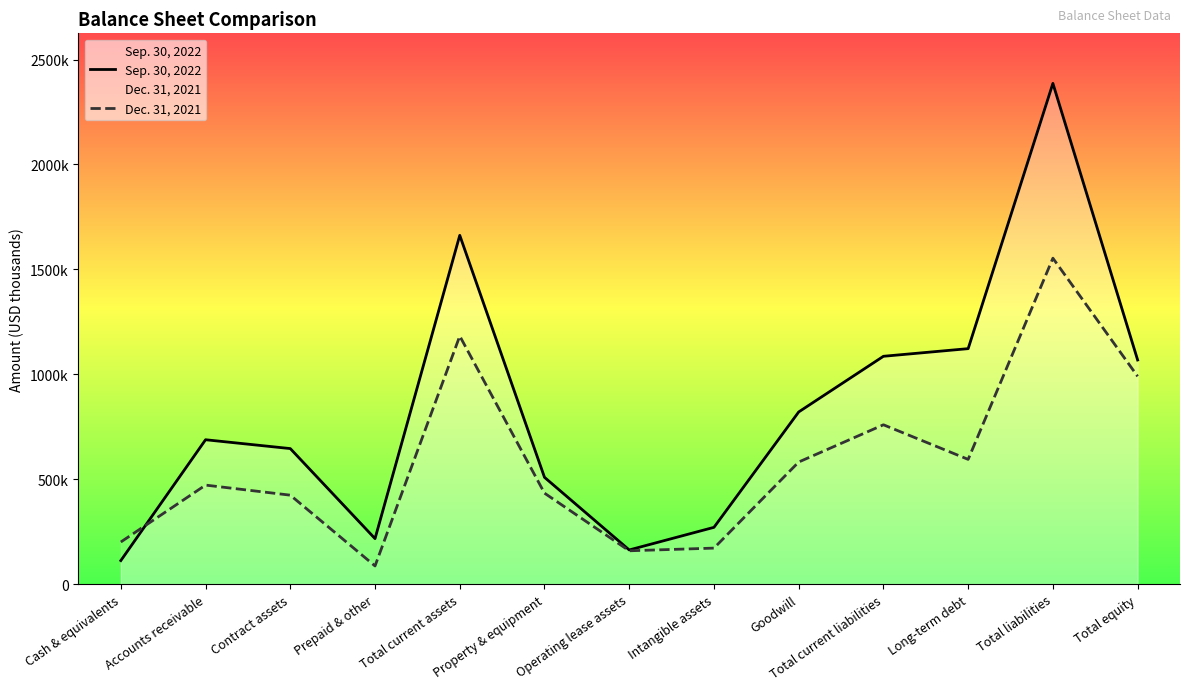

True or false: Sep. 30, 2022 has a value of 69882 at Cash & equivalents.

False